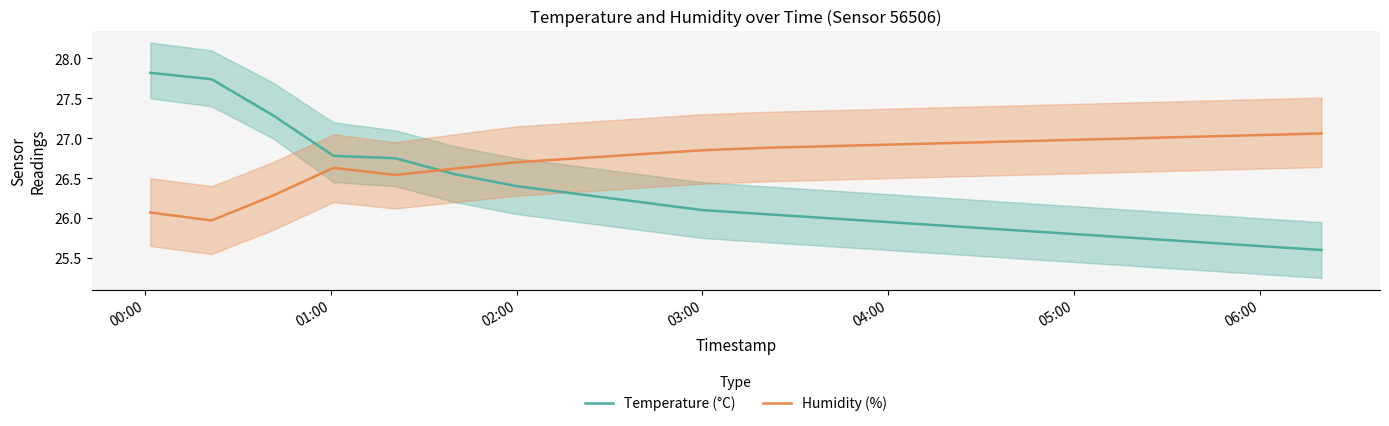

True or false: Humidity (%) and Temperature (°C) intersect in this chart.

True